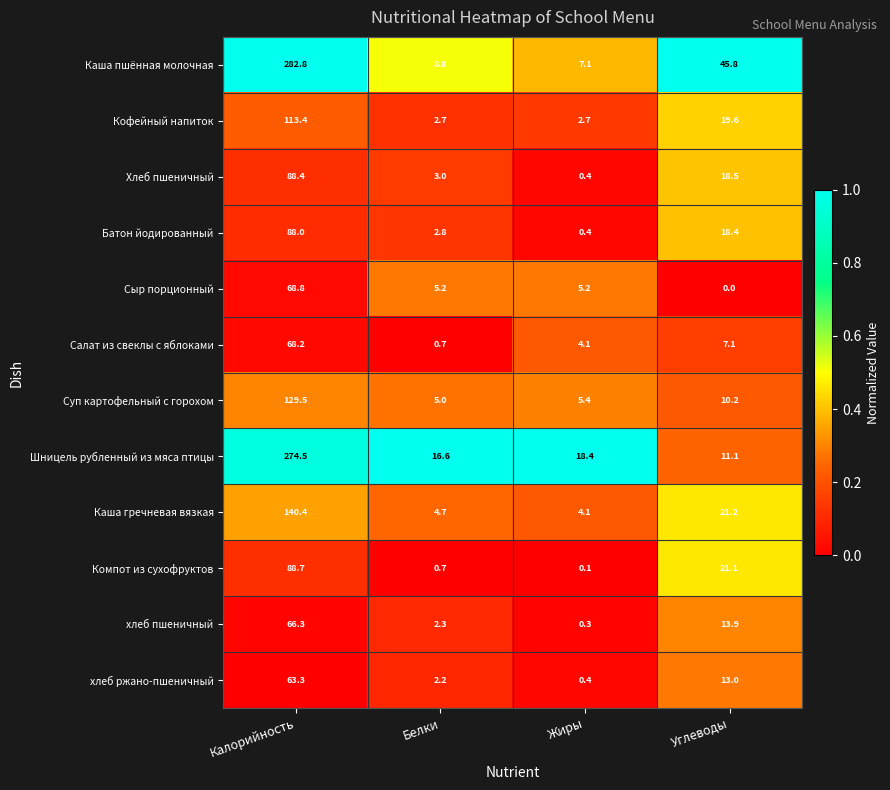

What is the greatest value displayed?

282.8